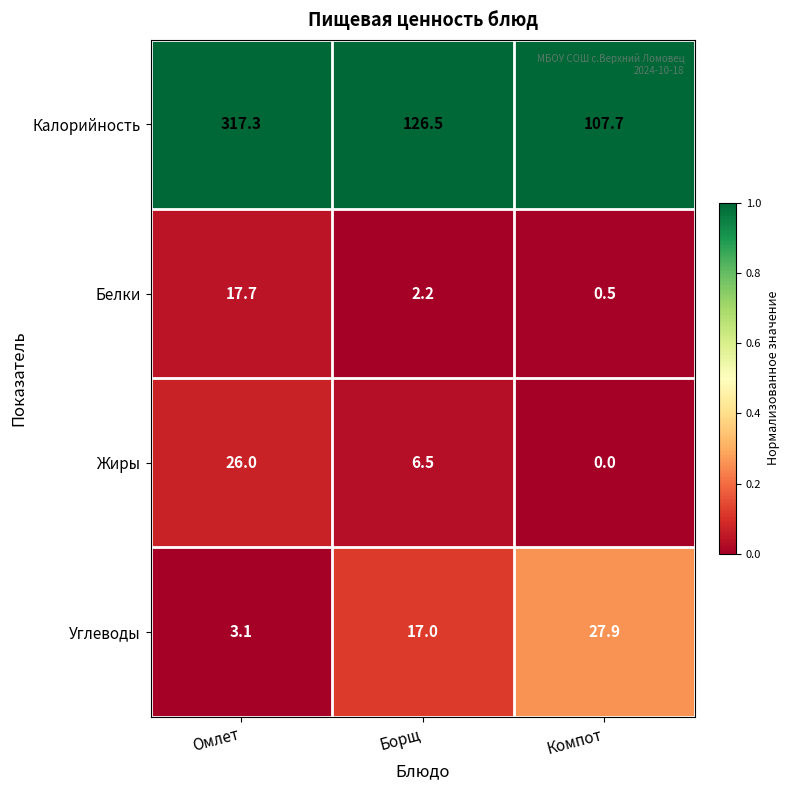

What is the total value across all series at Борщ?

152.2